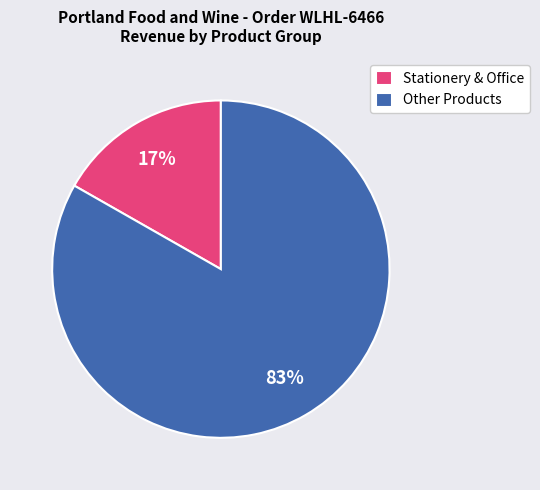

Is the sum of Stationery & Office and Other Products greater than half?

Yes